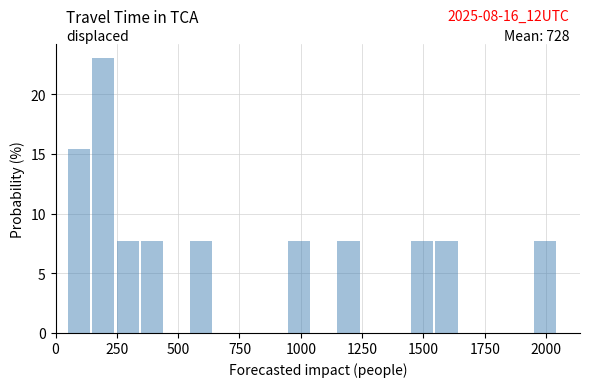

Read against the x-axis, roughly where is the centre of the tallest bar?

200